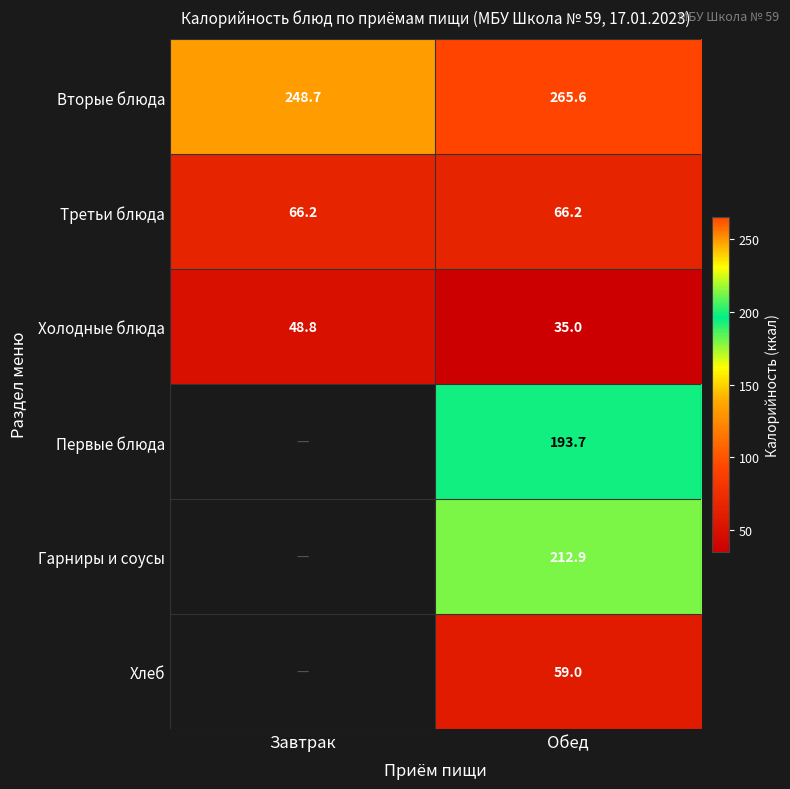

The Первые блюда series shows 193.7 at Обед. True or false?

True